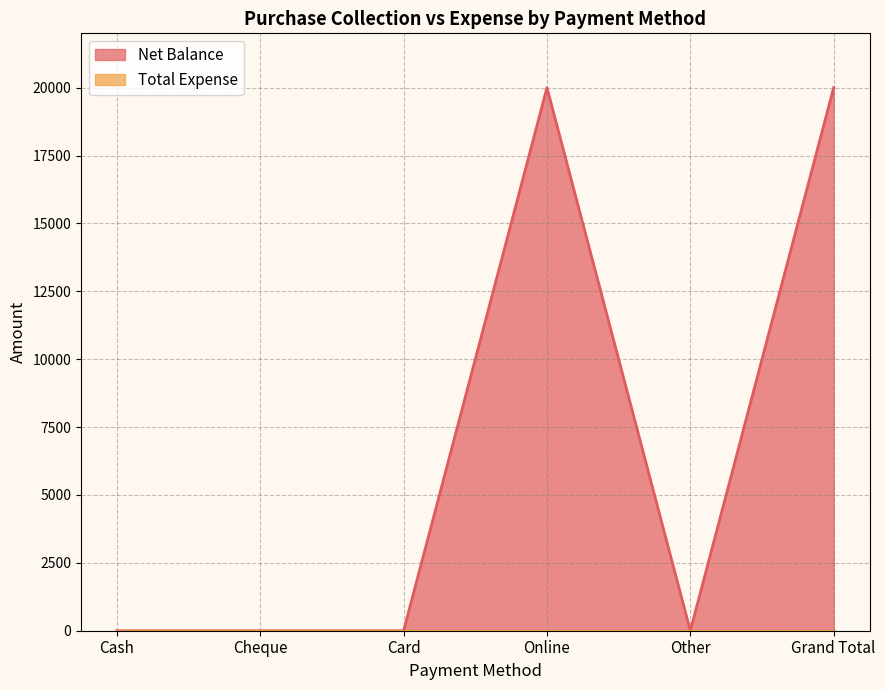

The chart shows a value of 0 at Cheque. True or false?

True